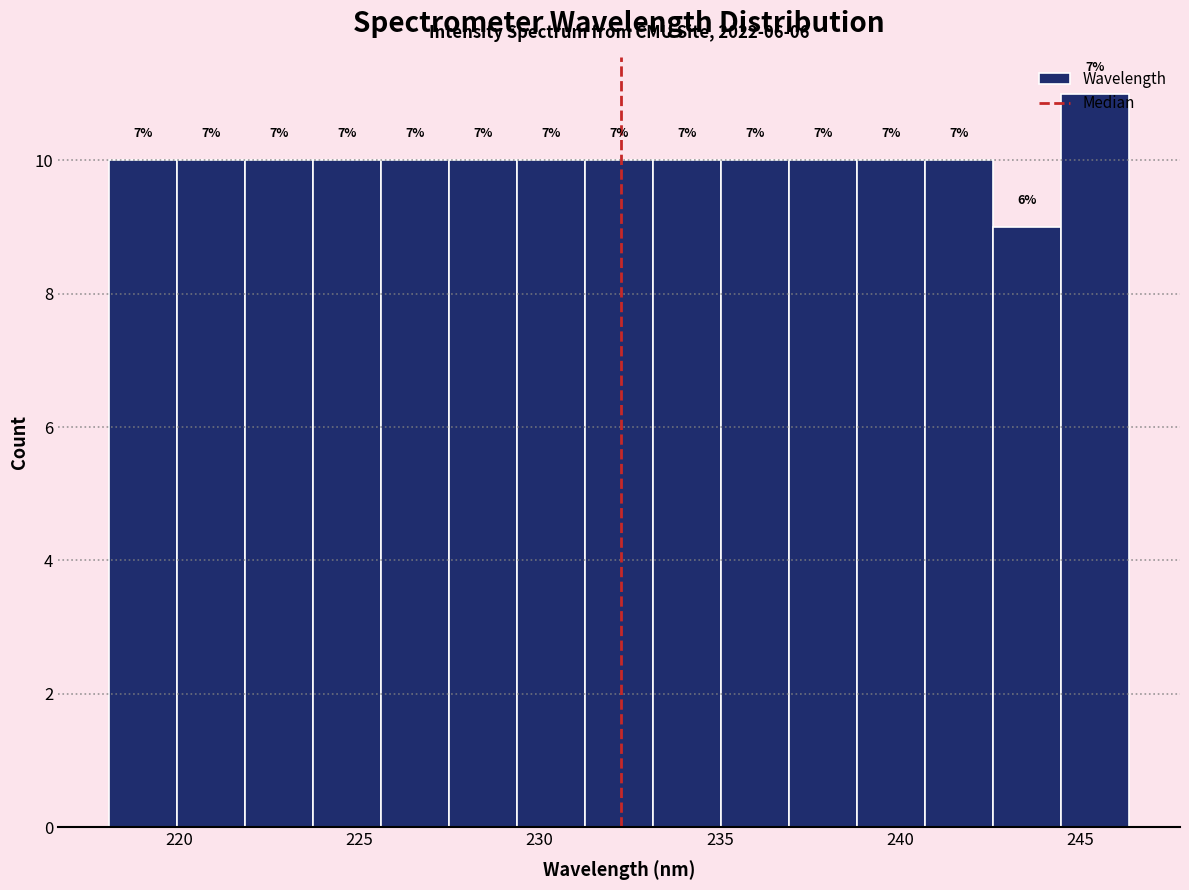

Read against the x-axis, roughly where is the centre of the tallest bar?

245.5